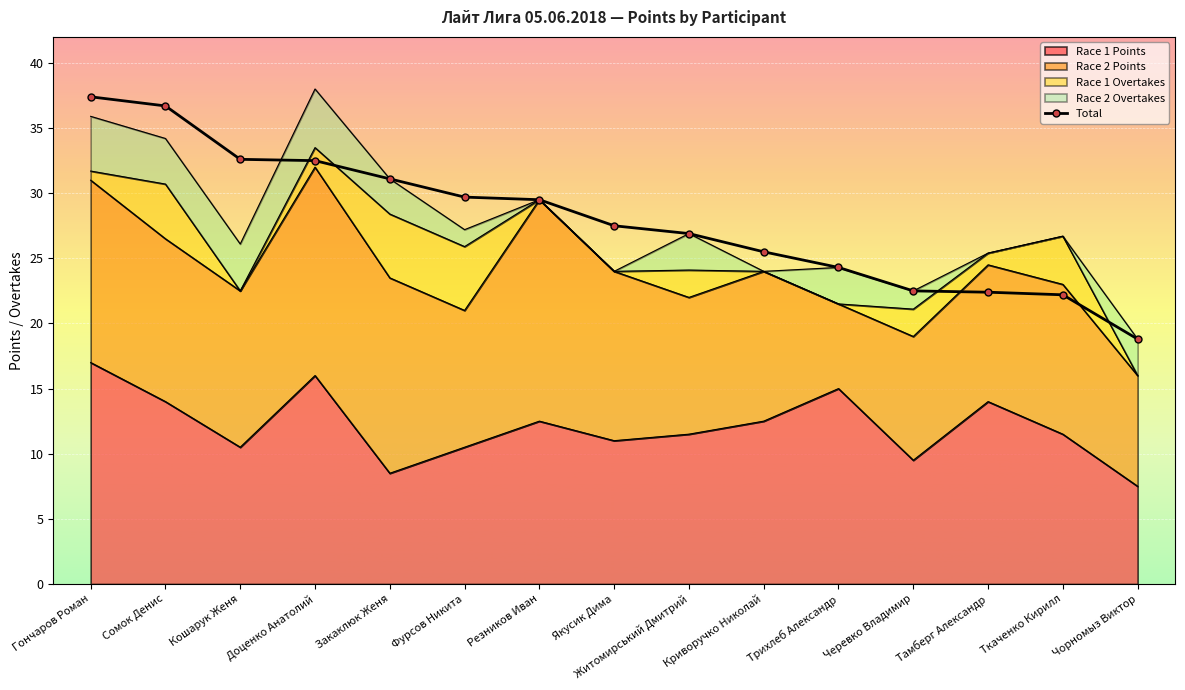

True or false: Race 2 Overtakes has more than 1 interior local peaks.

True